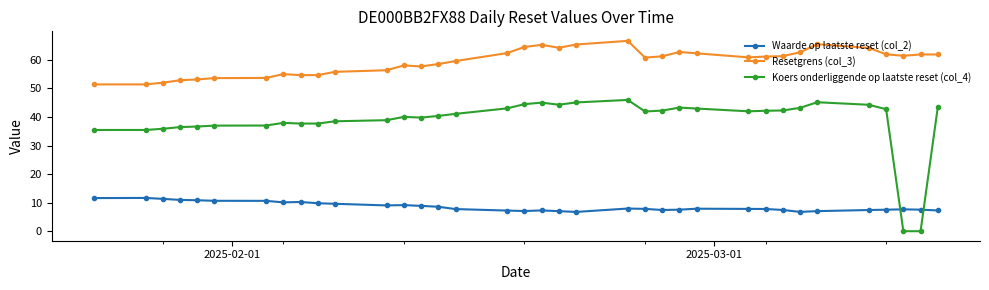

List the series in order of their overall mean, highest first.

Resetgrens (col_3), Koers onderliggende op laatste reset (col_4), Waarde op laatste reset (col_2)